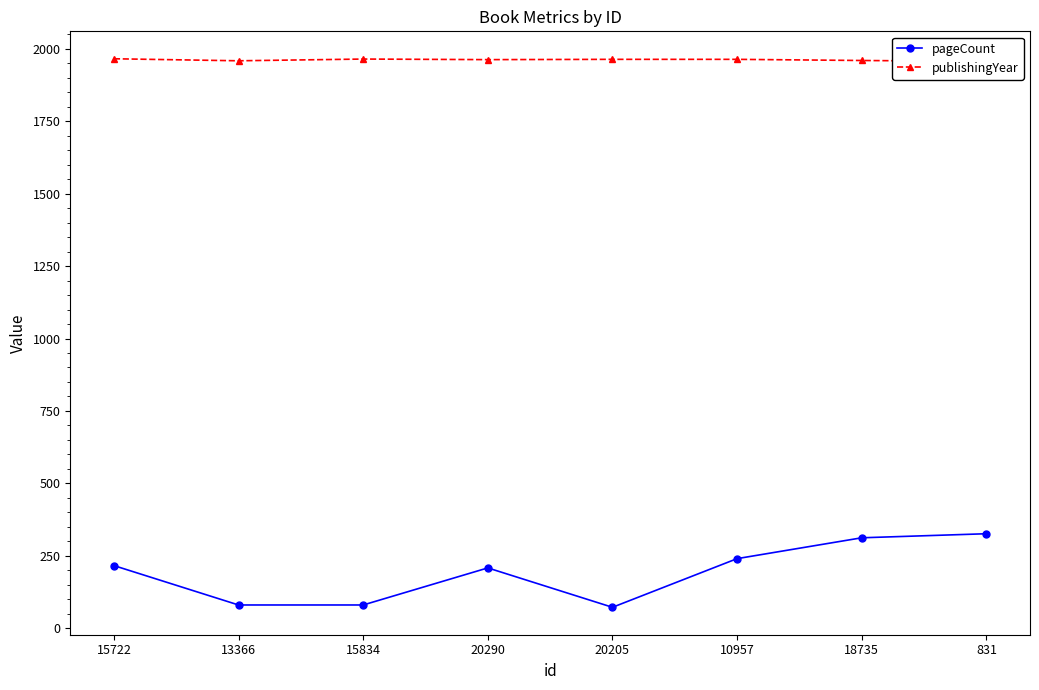

Rank the categories by publishingYear value from lowest to highest.

831, 13366, 18735, 20290, 20205, 10957, 15834, 15722